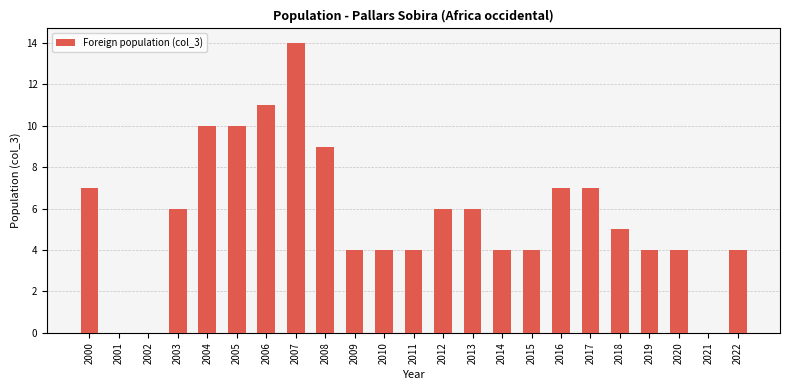

Between 2018 and 2002, which is larger?

2018